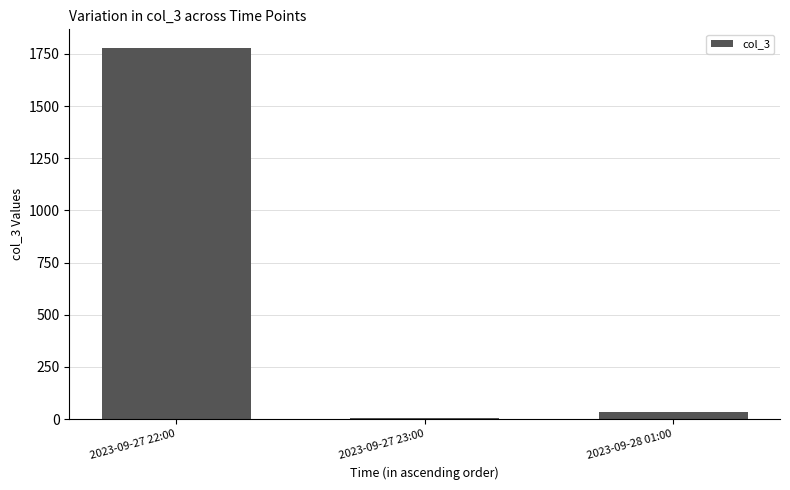

At which label is the value closest to 892?

2023-09-28 01:00